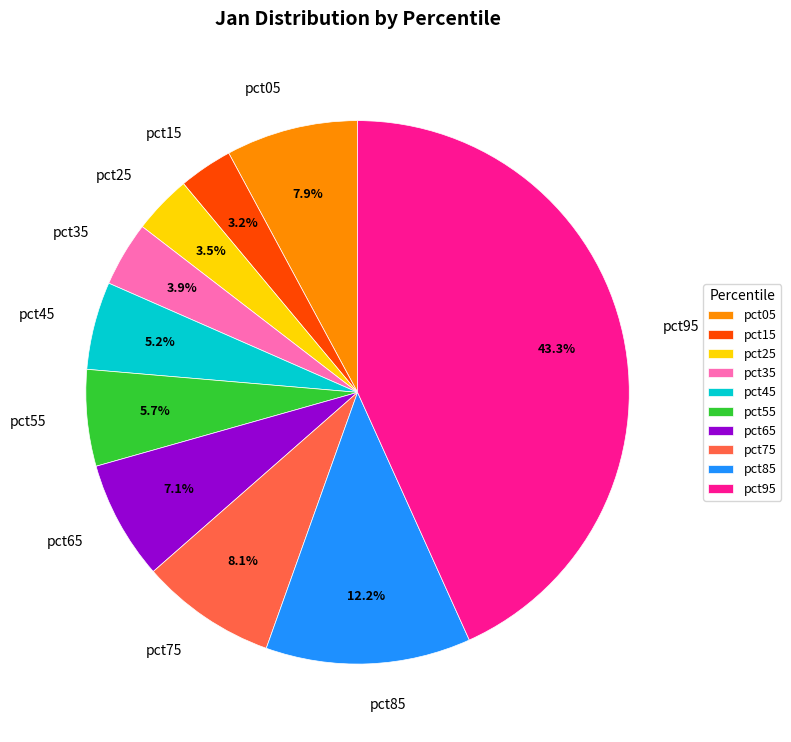

To the nearest percent, what is the difference between the largest and smallest slice percentages?

40%